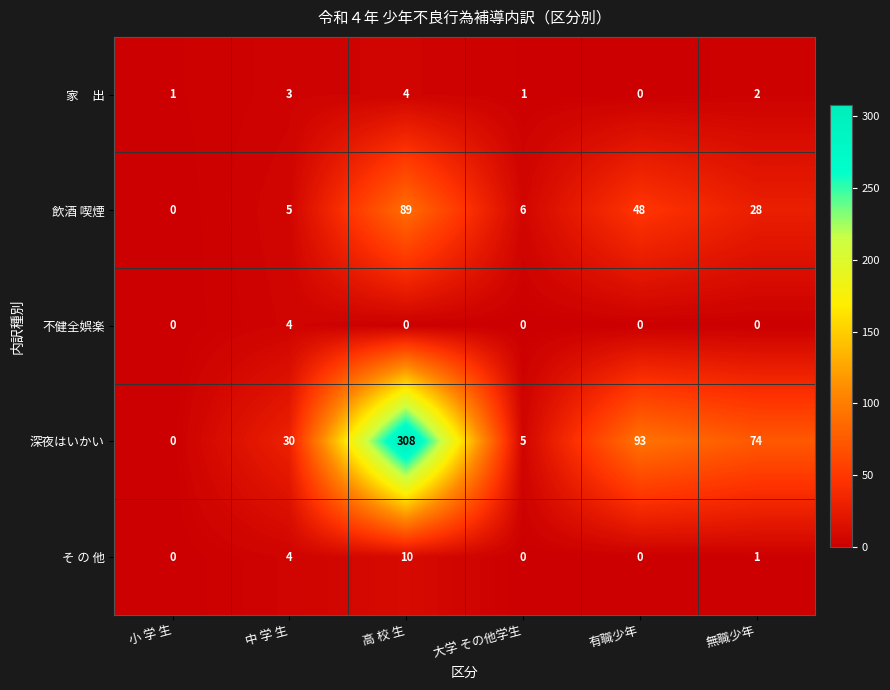

True or false: 不健全娯楽 has a value of 4 at 中 学 生.

True